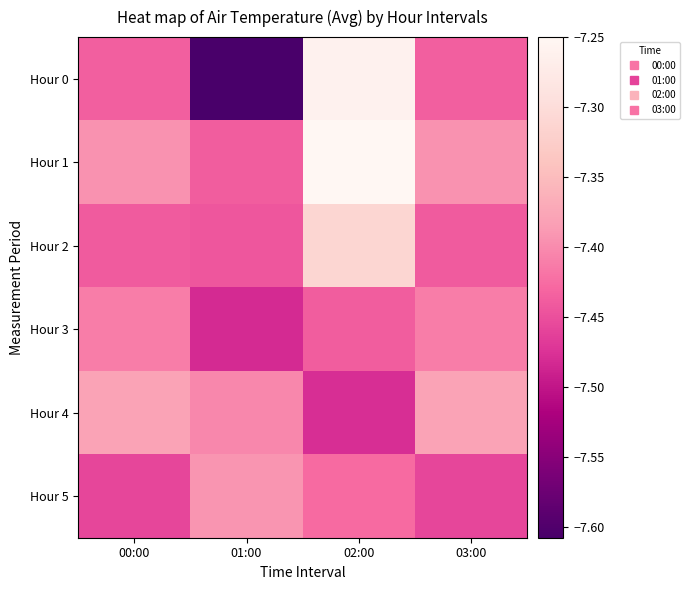

Which series has the largest range (max minus min)?

Hour 0